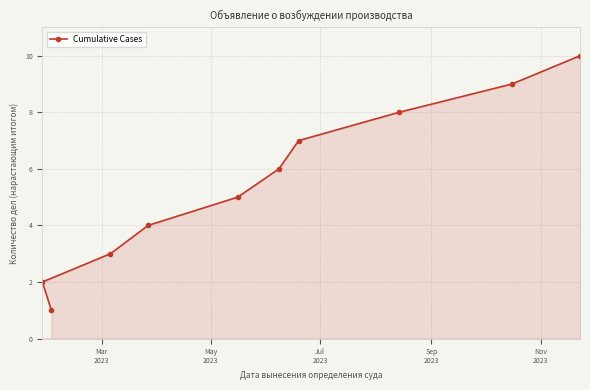

What is the maximum value shown in the chart?

10